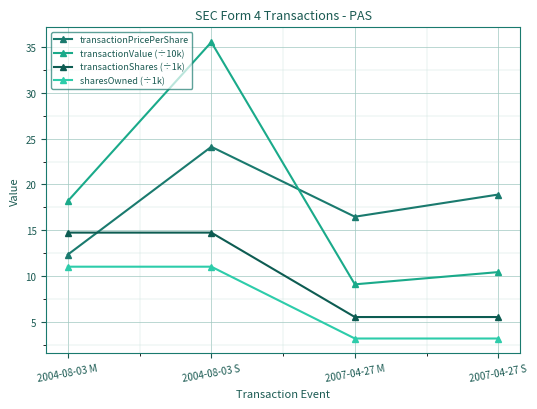

True or false: transactionValue (÷10k) and transactionShares (÷1k) intersect in this chart.

False